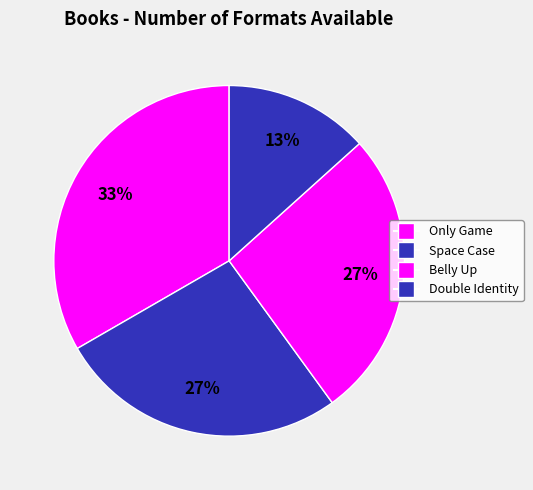

Which has a higher value, Space Case or Belly Up?

Space Case